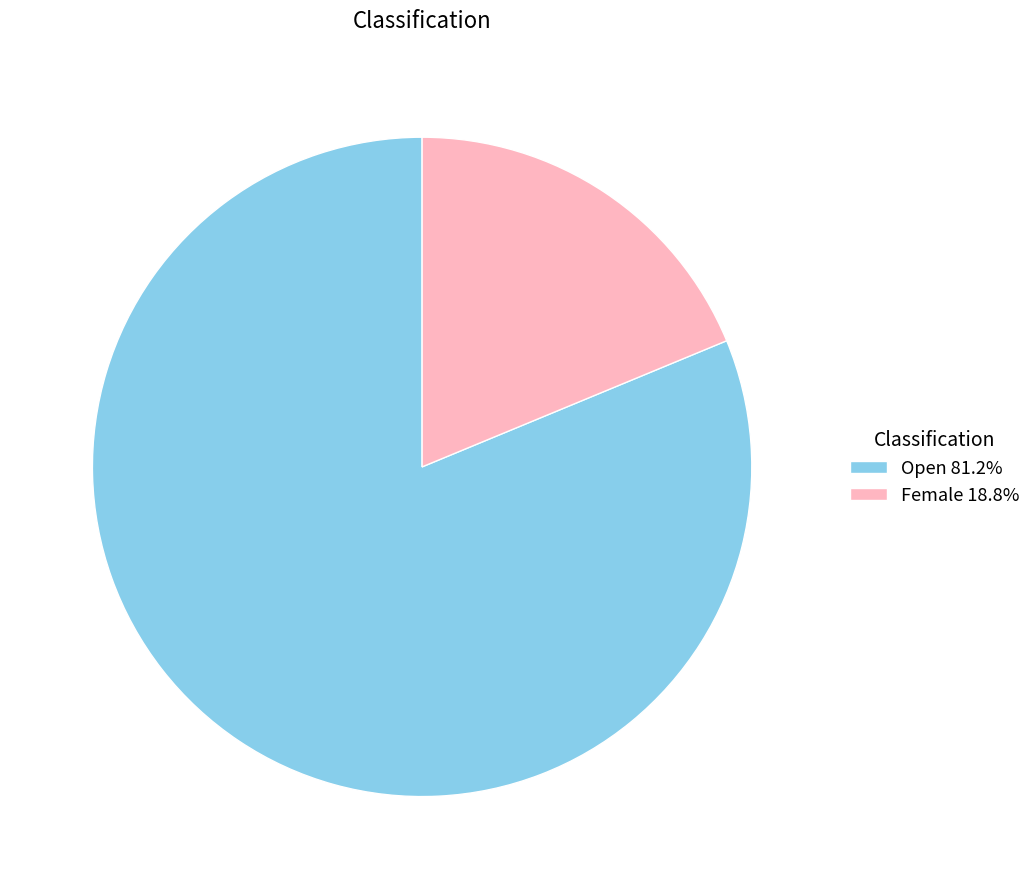

Approximately how many times larger is the value at Open 81.2% compared to Female 18.8%?

4.3